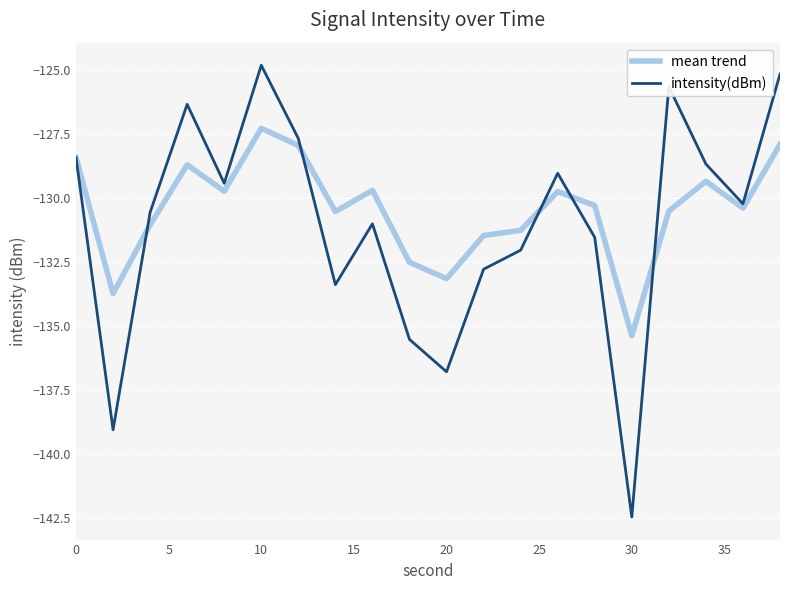

What is the difference between the maximum and minimum values in the intensity(dBm) series?

17.7